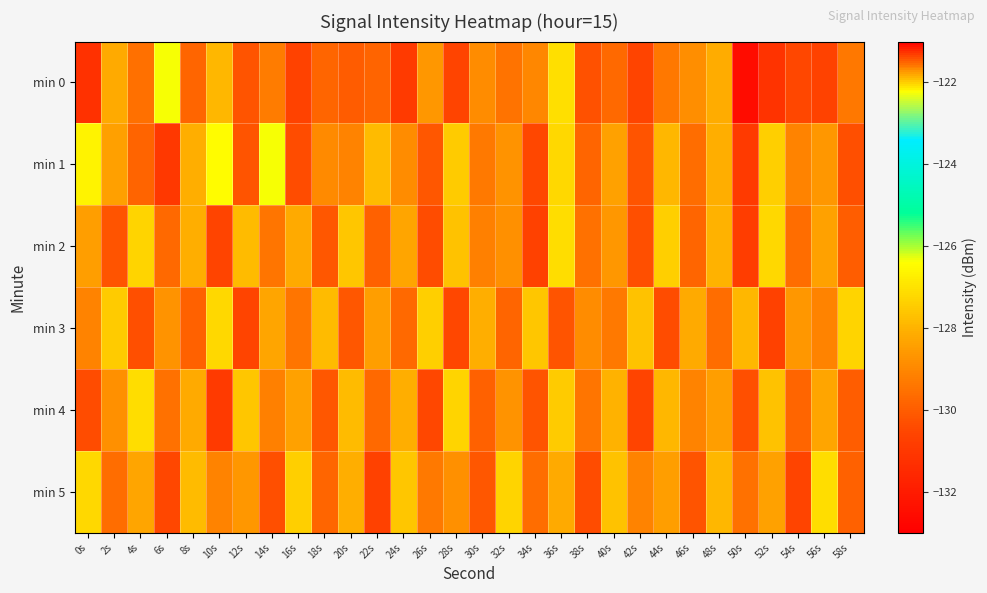

What is the difference between the highest and lowest values at 16s?

3.2